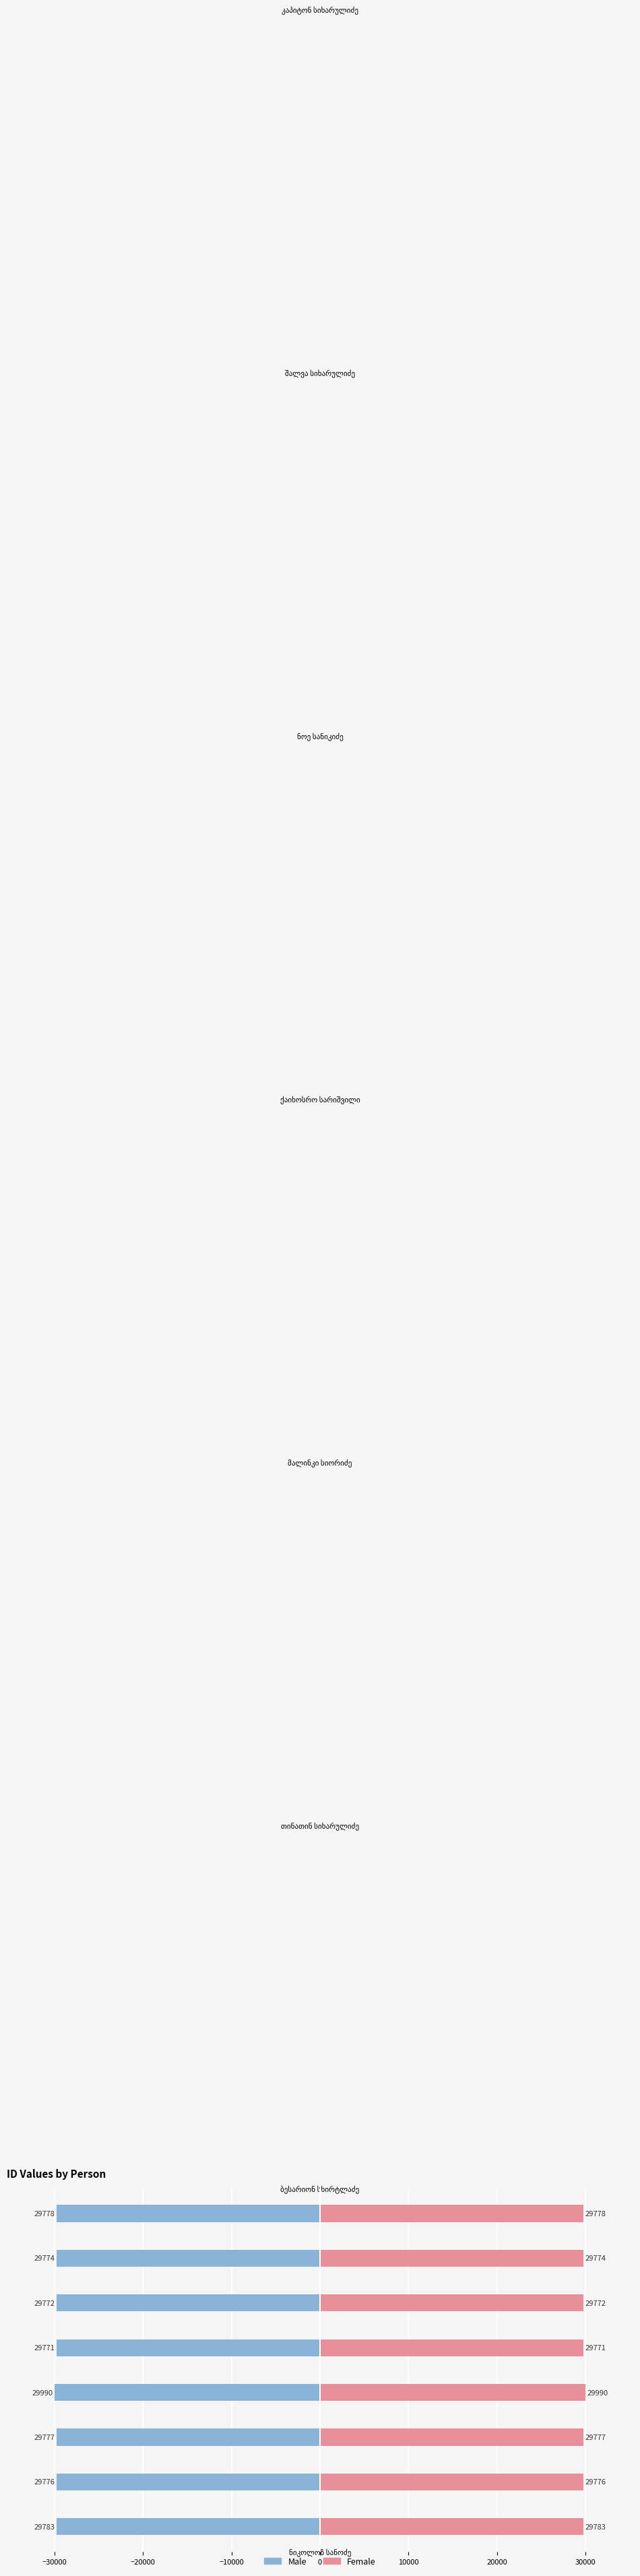

List the series in order of their peak value, highest first.

Female, Male